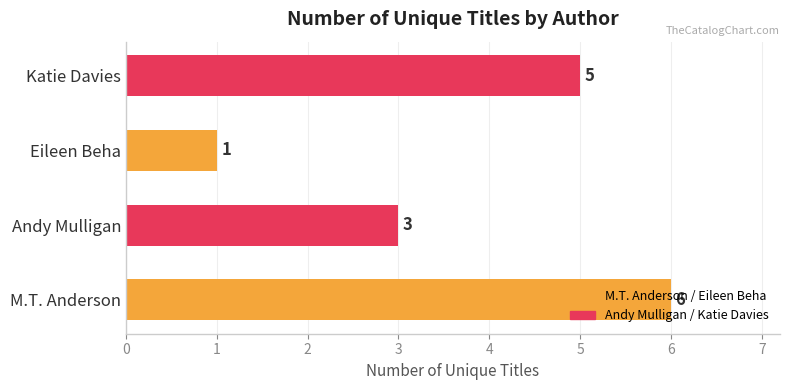

What is the difference between the maximum and second lowest values?

3